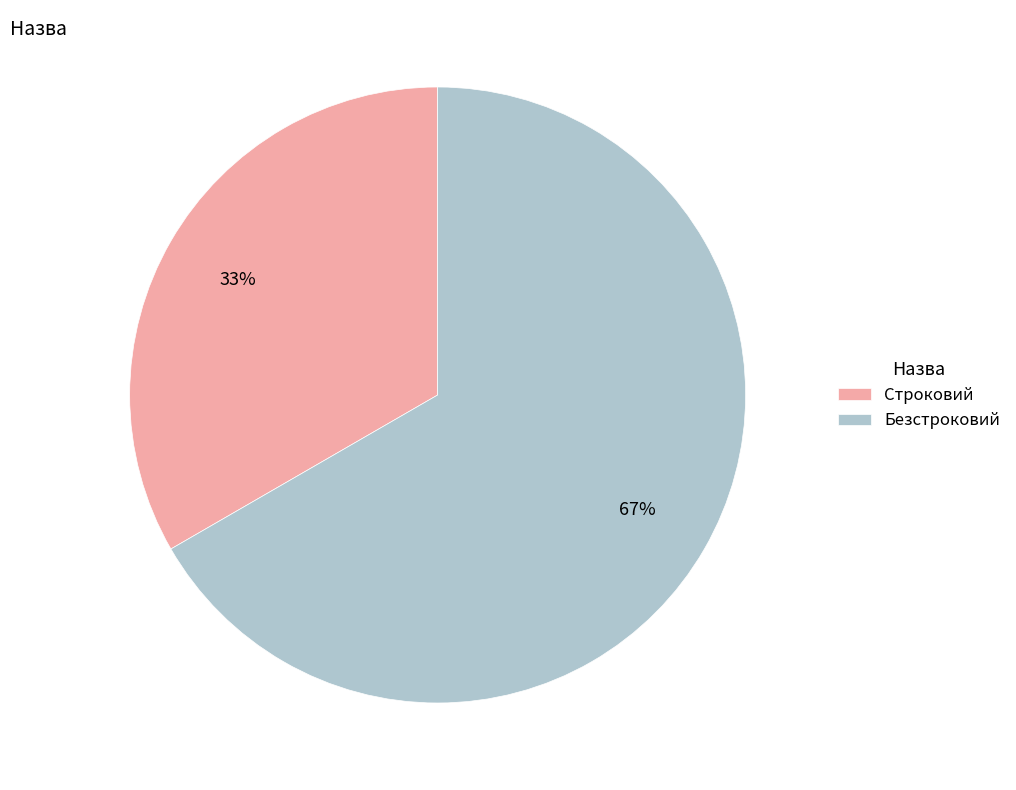

To the nearest percent, what is the average slice percentage?

50%